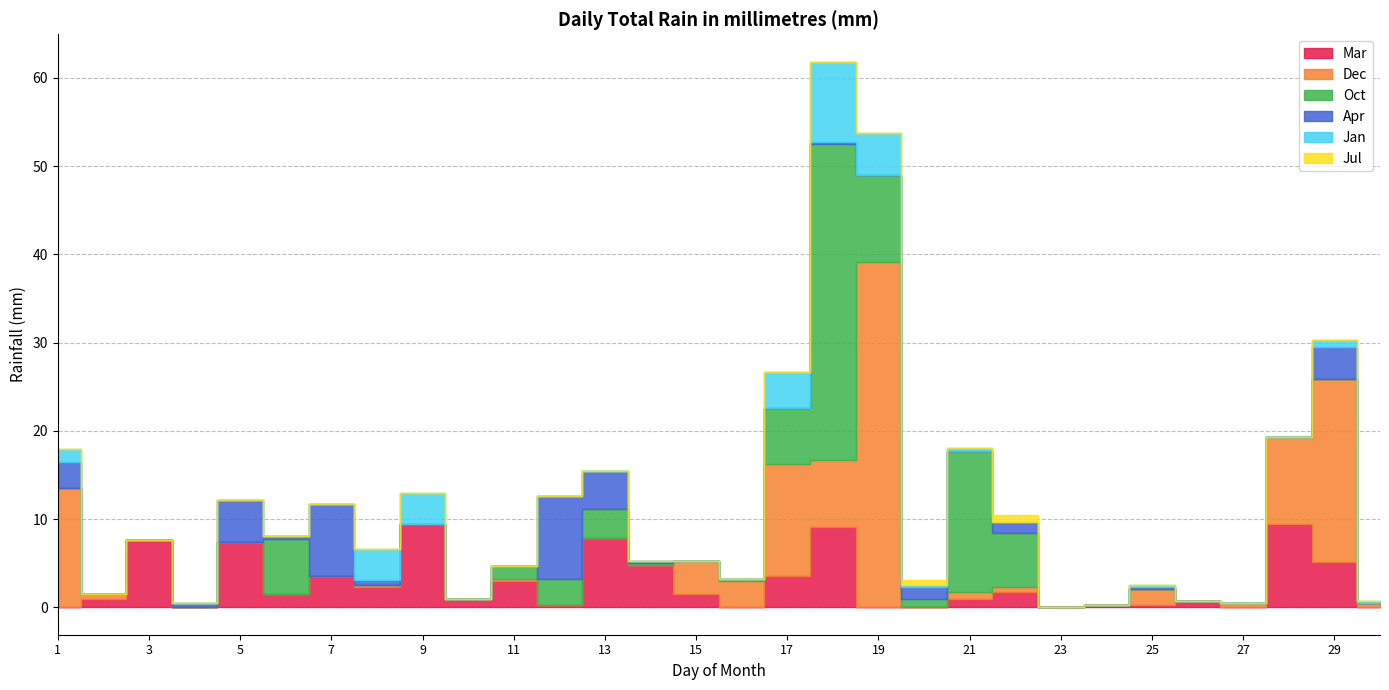

Which category has the lowest value across all series?

1